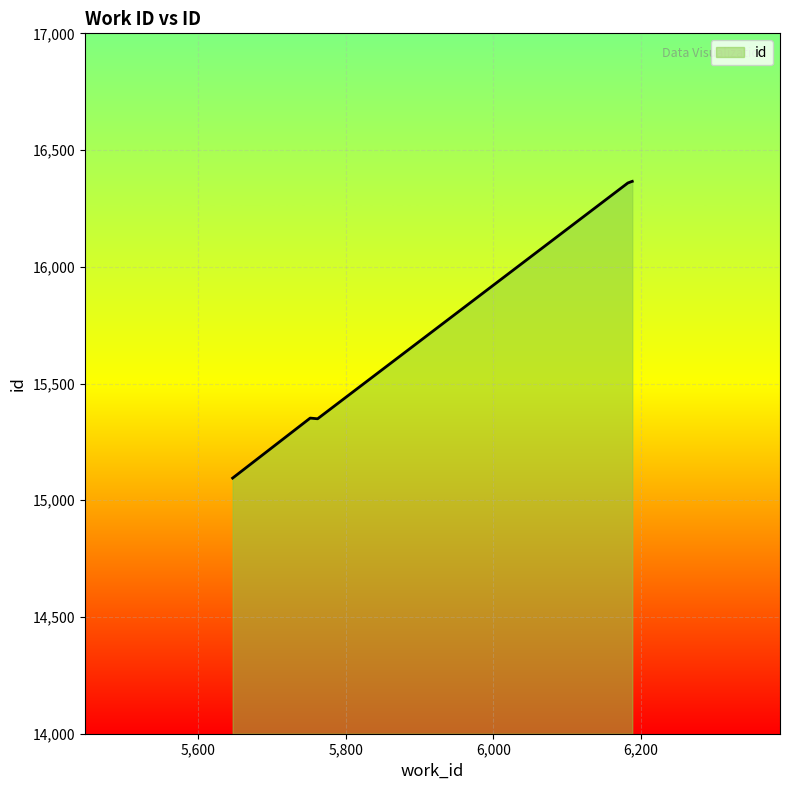

What is the difference between the second highest and second lowest values?

1016